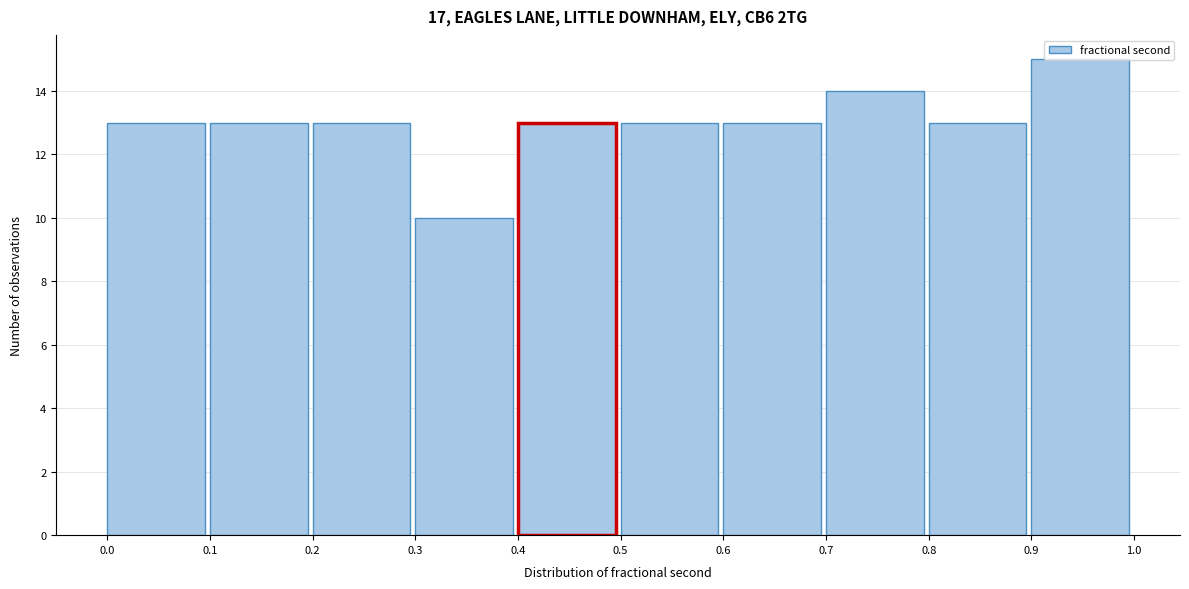

How tall is the bar that spans 0.8 to 0.9 on the x-axis? The values are not printed on the chart, so give them approximately, as read against the axis.

13